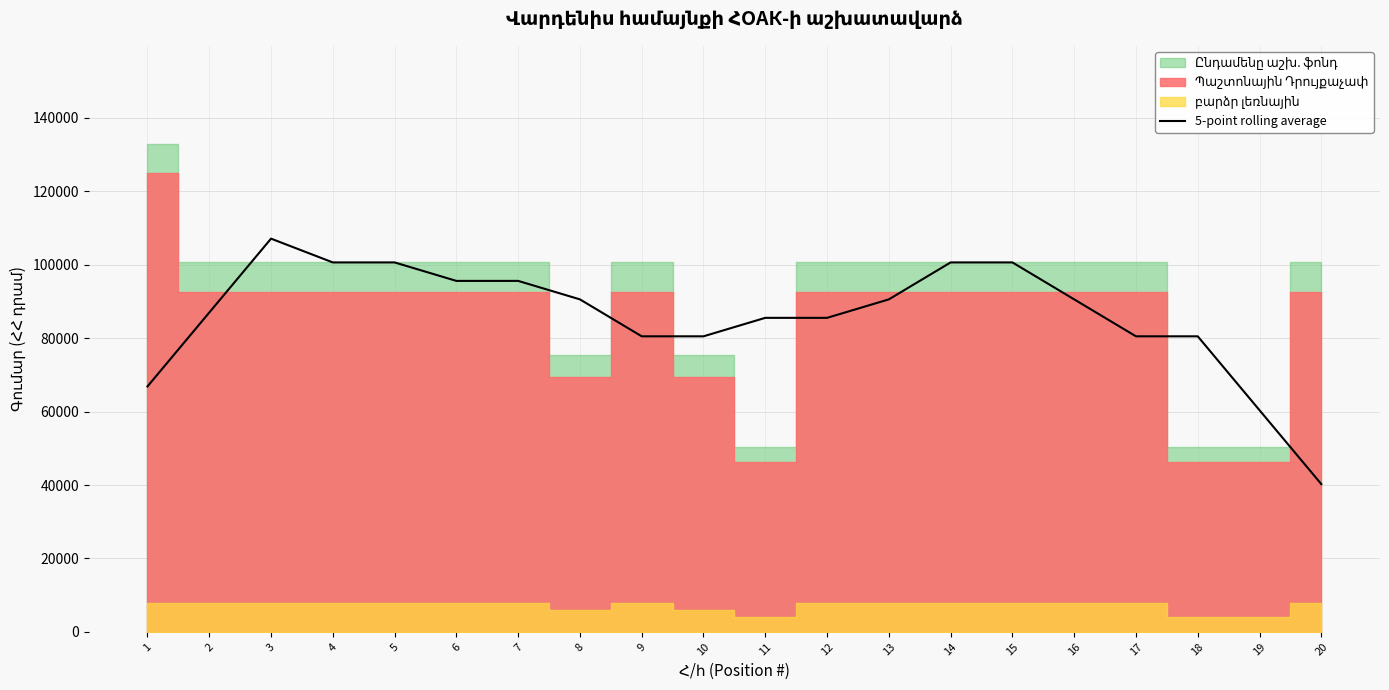

What is the lowest value of the 5-point rolling average series?

40247.2